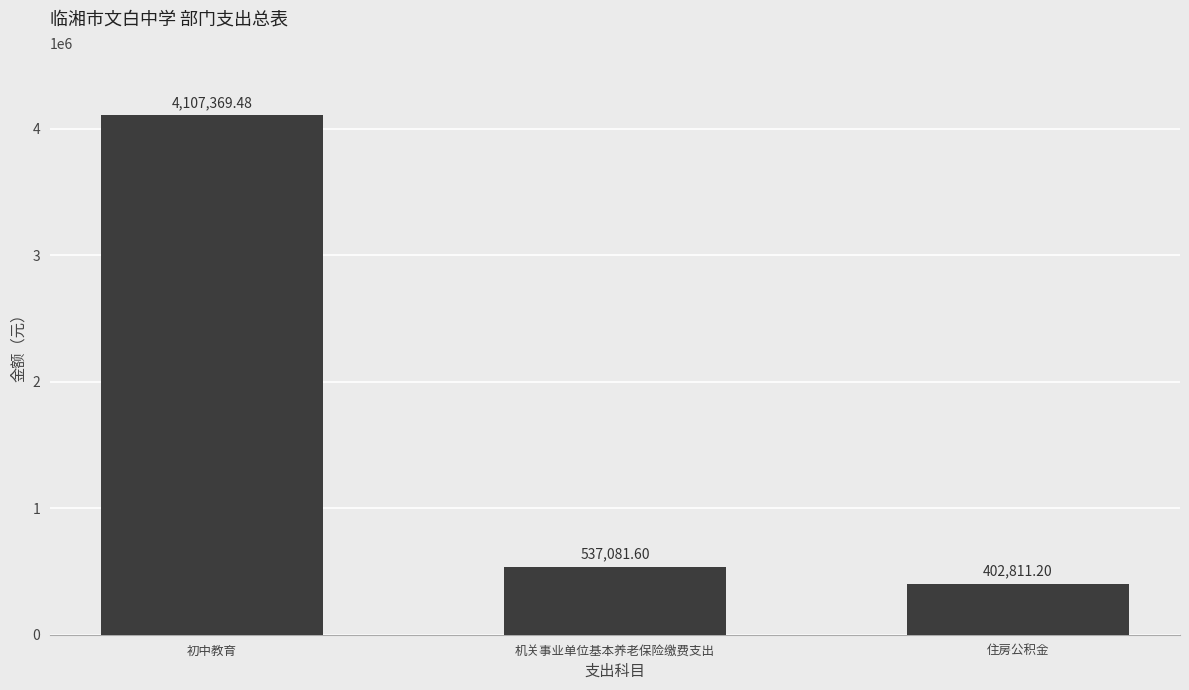

At which category does the chart reach its minimum across all series?

住房公积金